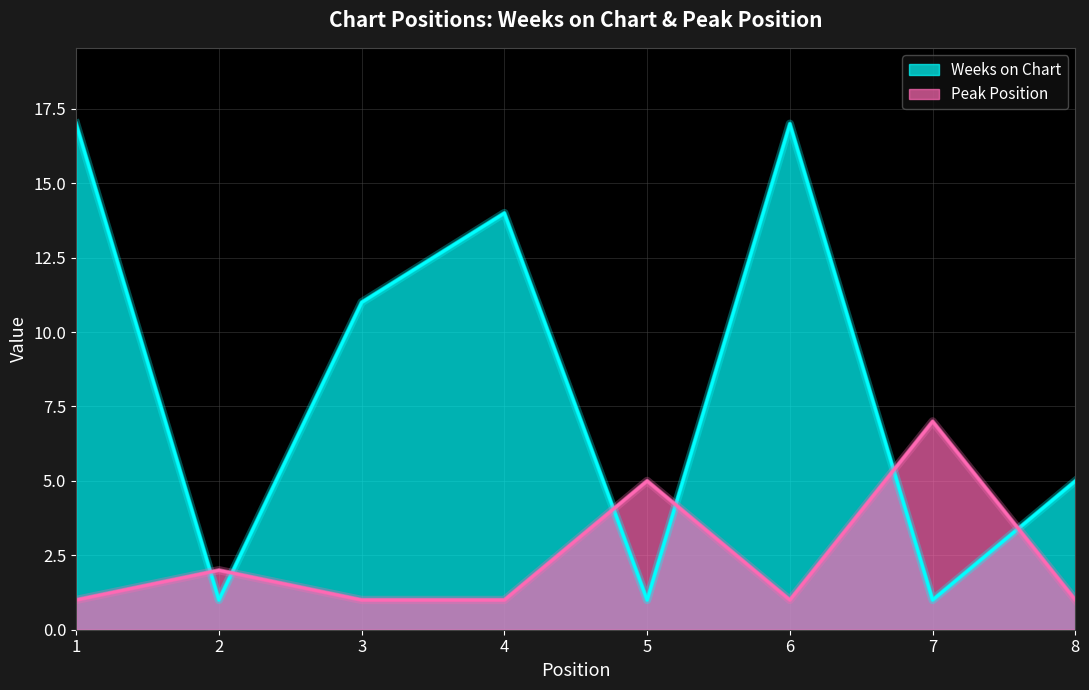

Where do Weeks on Chart and Peak Position first cross each other?

1 and 2